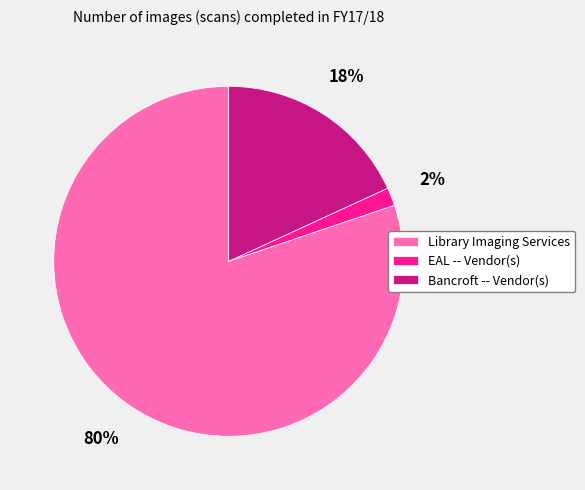

To the nearest percent, what is the combined percentage of Bancroft -- Vendor(s) and Library Imaging Services?

98%